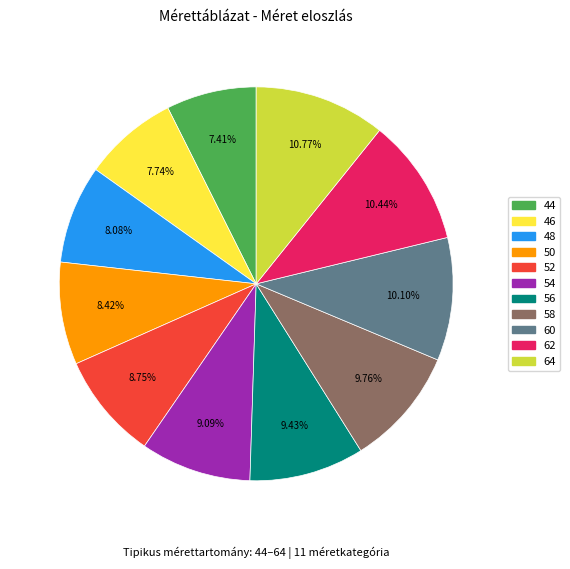

How many slices are in this pie chart?

11